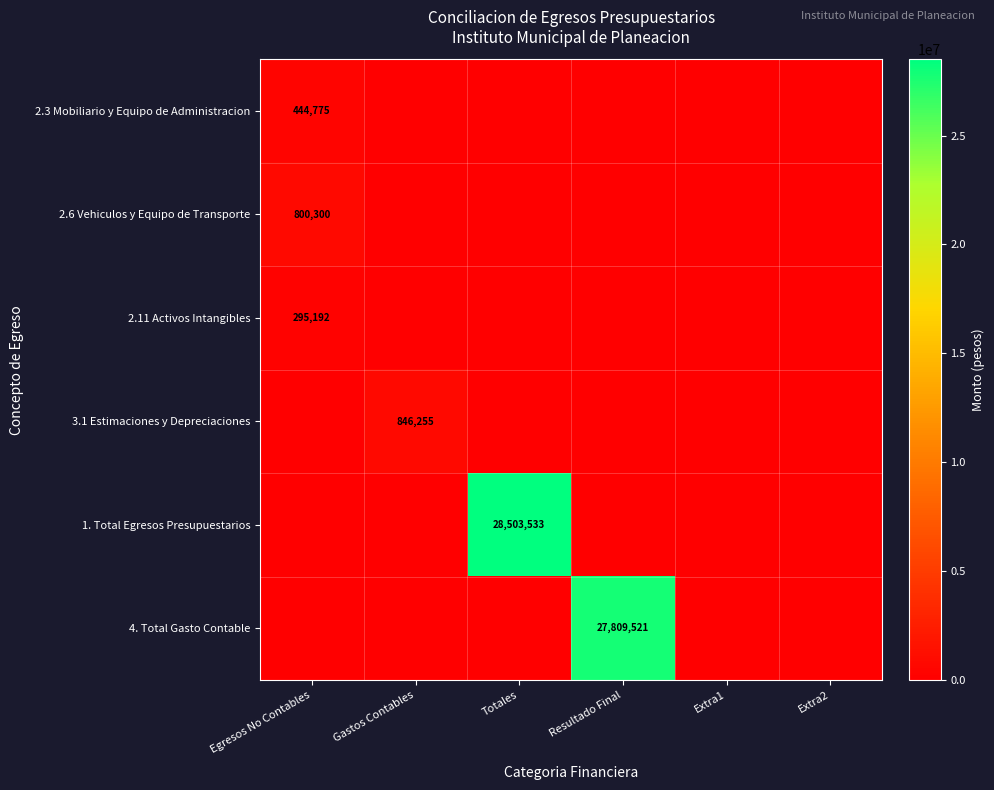

True or false: 3.1 Estimaciones y Depreciaciones has a value of 846255 at Gastos Contables.

True